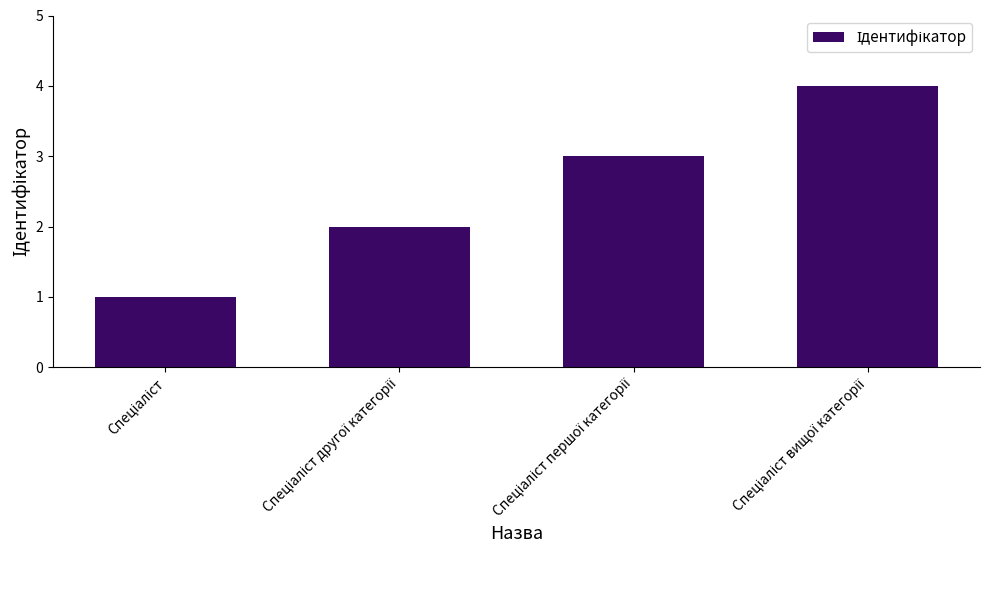

What is the value of the 3rd bar from the left?

3